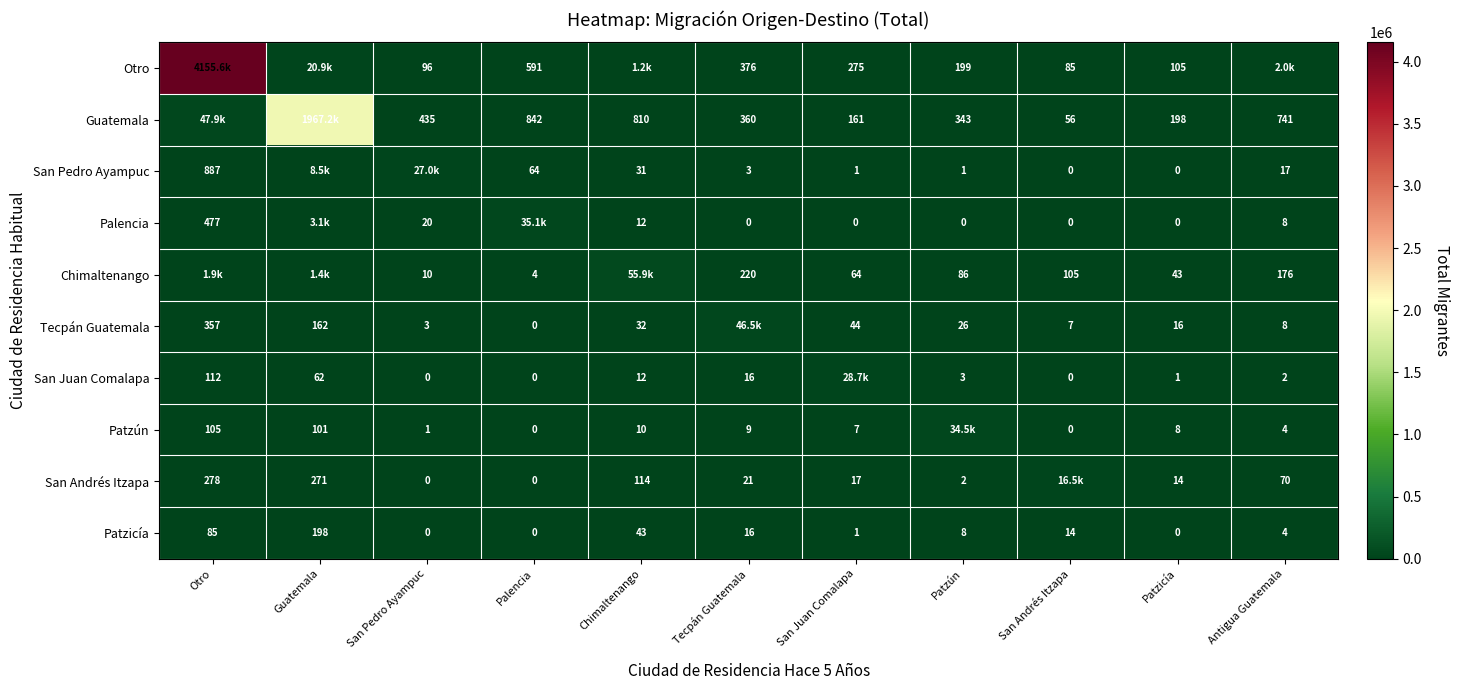

At which category is the sum across all series the highest?

Otro